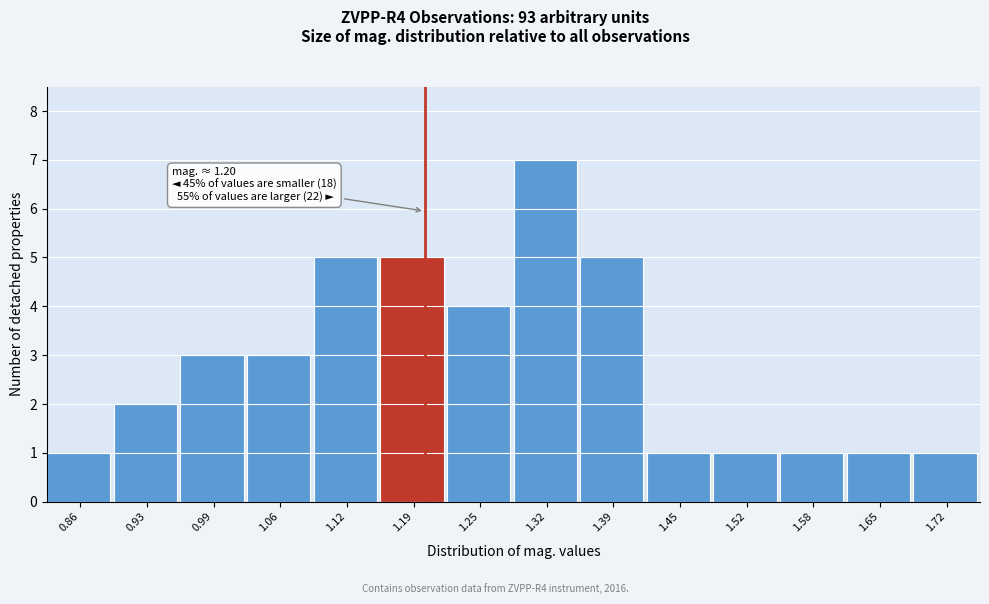

Over which range of the x-axis is the bar tallest?

1.29 to 1.35